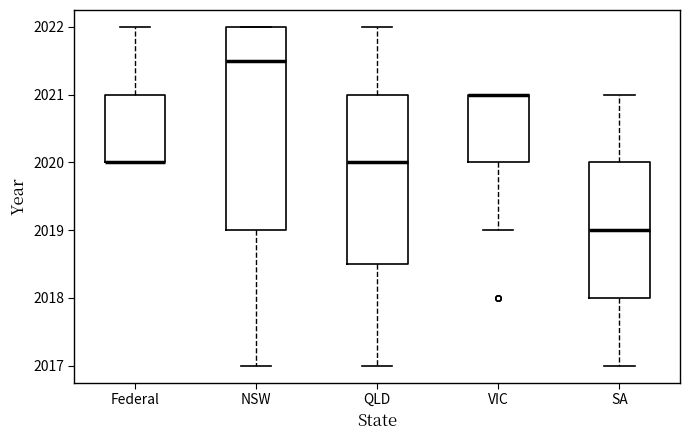

Reading left to right, read every box against the y-axis: the position of its median line, the range the box covers, and the ends of its whiskers. The values are not printed on the chart, so give them approximately, as read against the axis.

Federal: median 2020.0 (drawn on the box's lower edge), box 2020.0 to 2021.0, whiskers 2020.0 to 2022.0
NSW: median 2021.5, box 2019.0 to 2022.0, whiskers 2017.0 to 2022.0
QLD: median 2020.0, box 2018.5 to 2021.0, whiskers 2017.0 to 2022.0
VIC: median 2021.0 (drawn on the box's upper edge), box 2020.0 to 2021.0, whiskers 2019.0 to 2021.0
SA: median 2019.0, box 2018.0 to 2020.0, whiskers 2017.0 to 2021.0